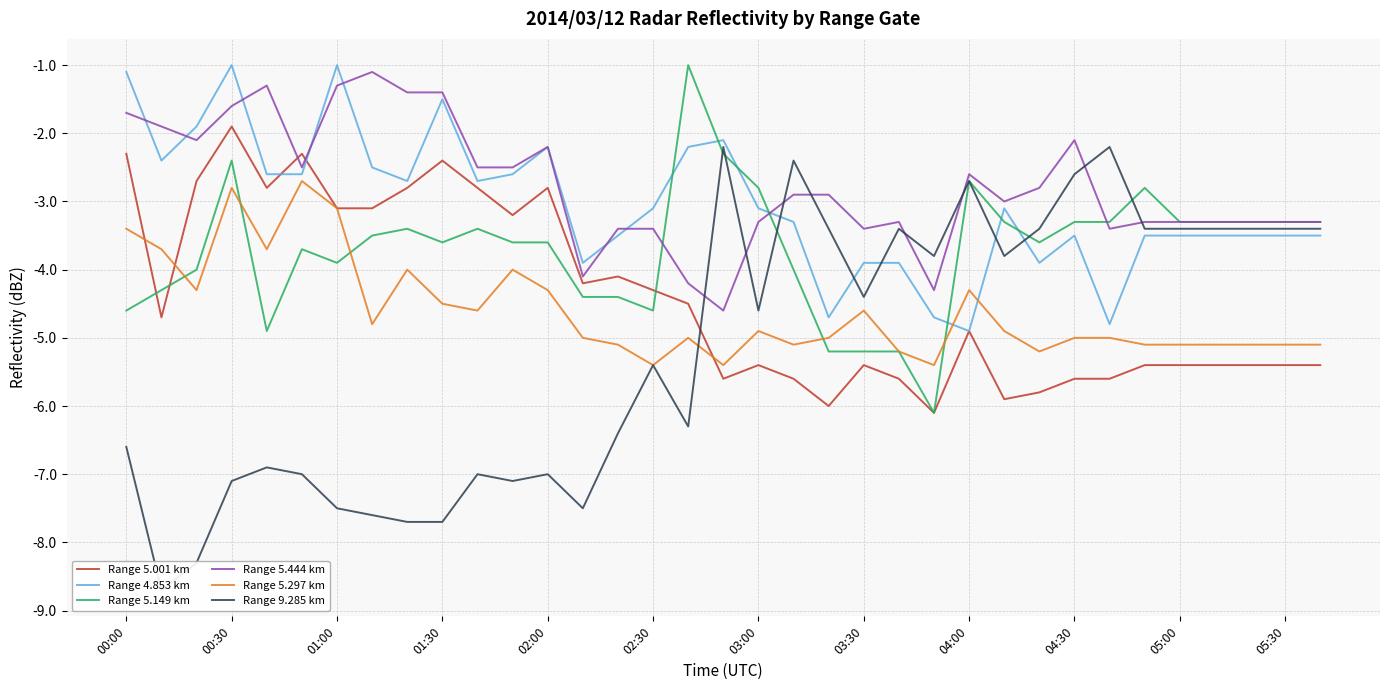

True or false: Range 9.285 km has more than 2 interior local peaks.

True